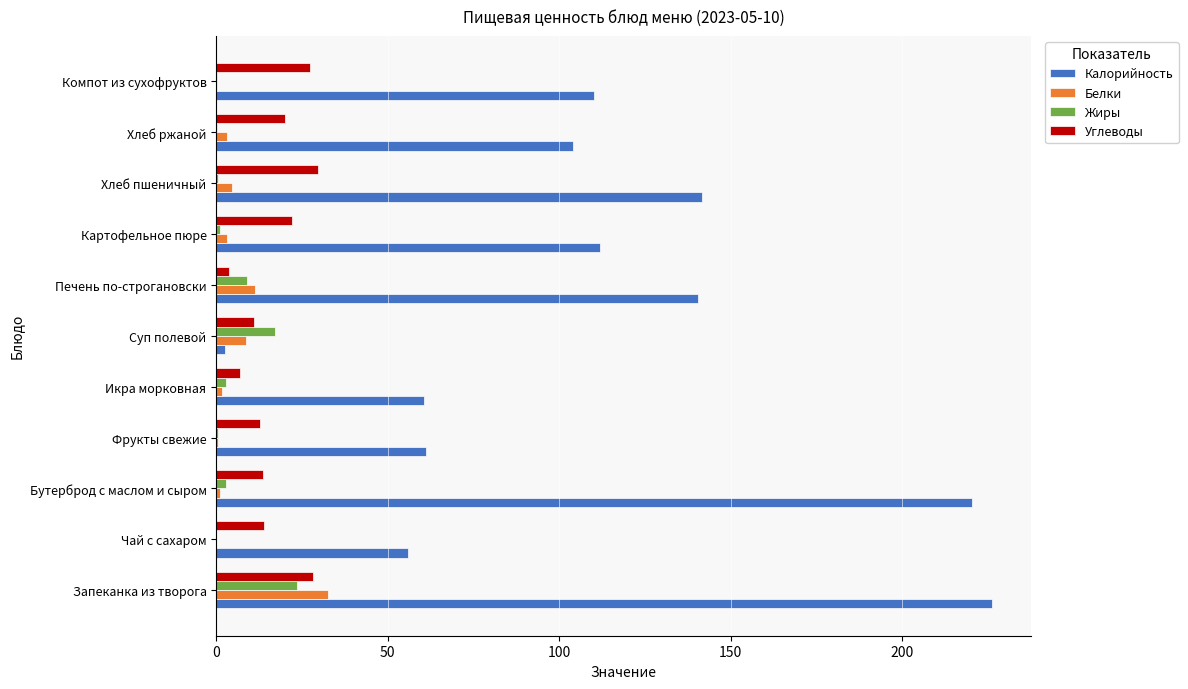

How many categories are shown in the chart?

11